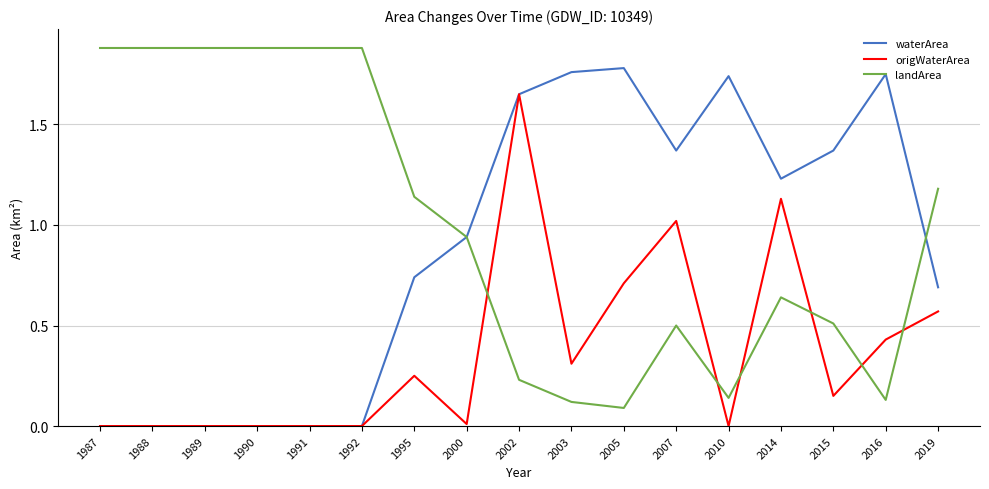

The value of origWaterArea at 2000 is 0.0. True or false?

True